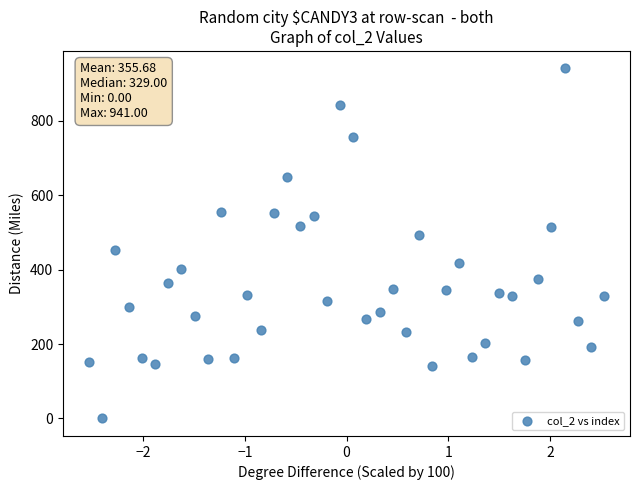

What is the range of Y values (max minus min)?

941